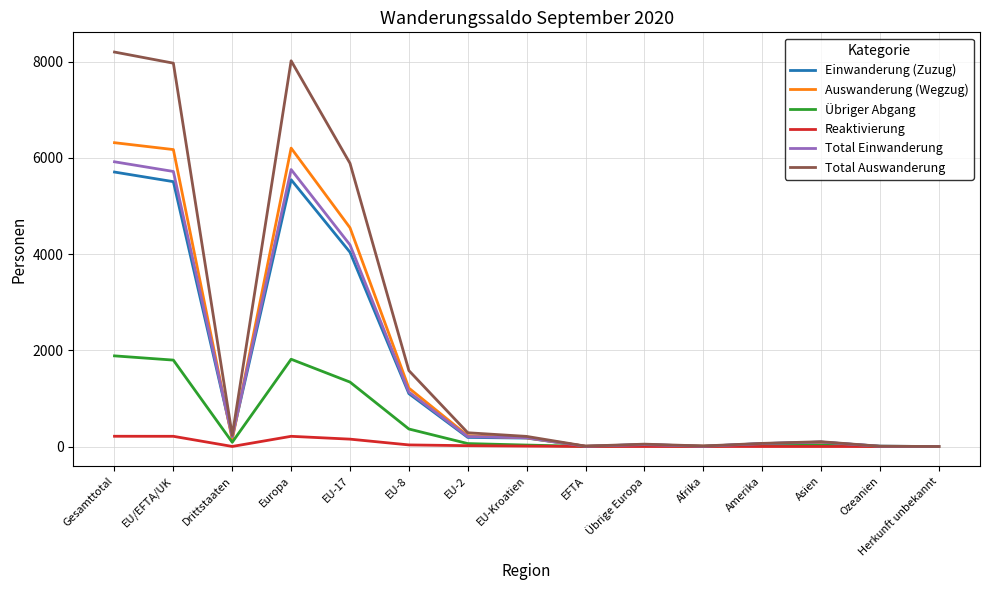

What is the sum of all Auswanderung (Wegzug) values?

25148